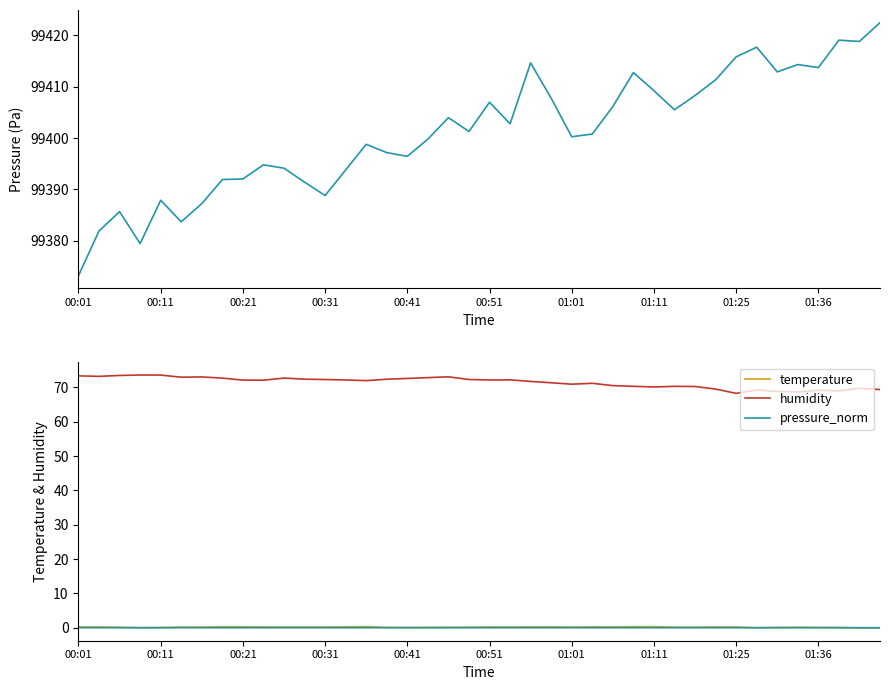

True or false: humidity and pressure_norm intersect in this chart.

False